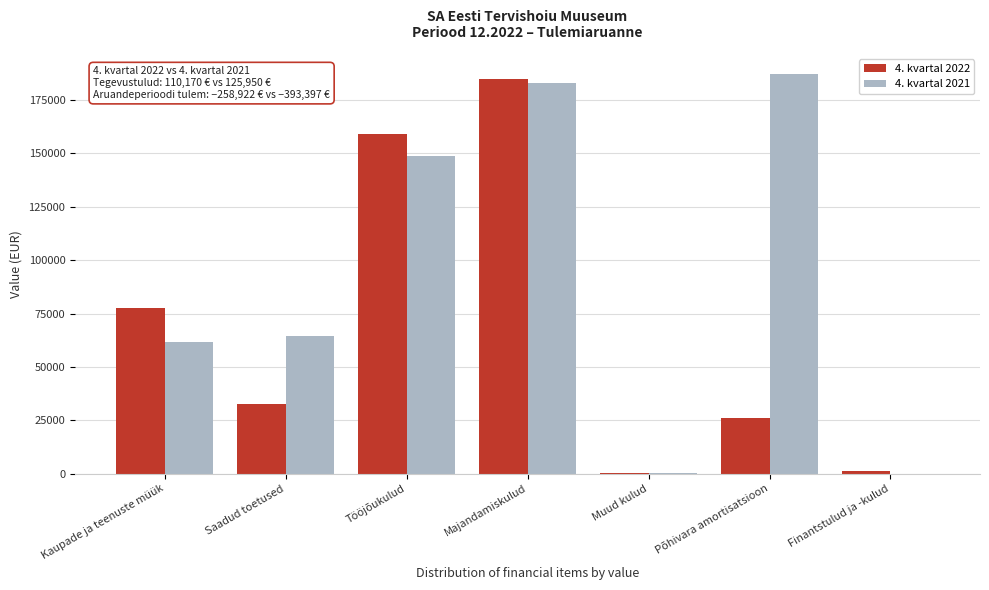

At which category is the sum across all series the highest?

Majandamiskulud